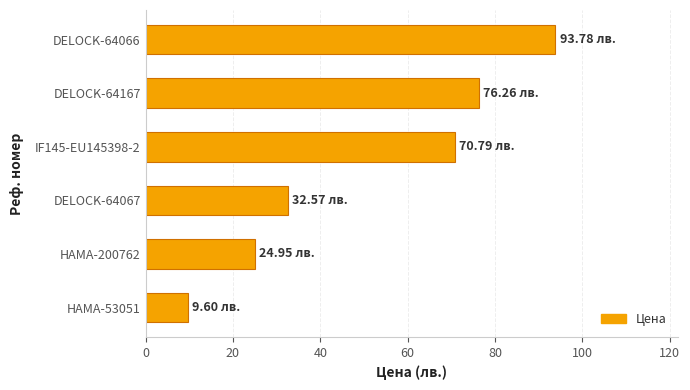

Count the number of values greater than 70.

3